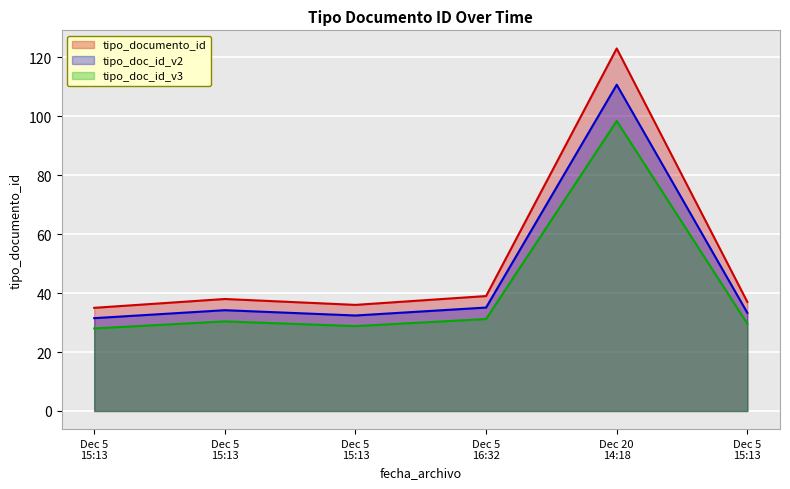

Which has a higher value, Dec 5 15:13 or Dec 20 14:18?

Dec 20 14:18